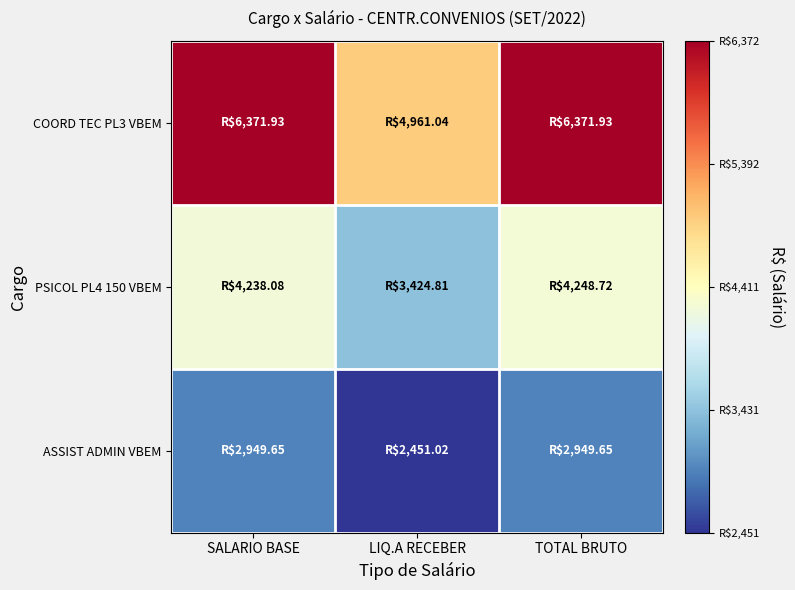

What is the greatest value displayed?

6371.9